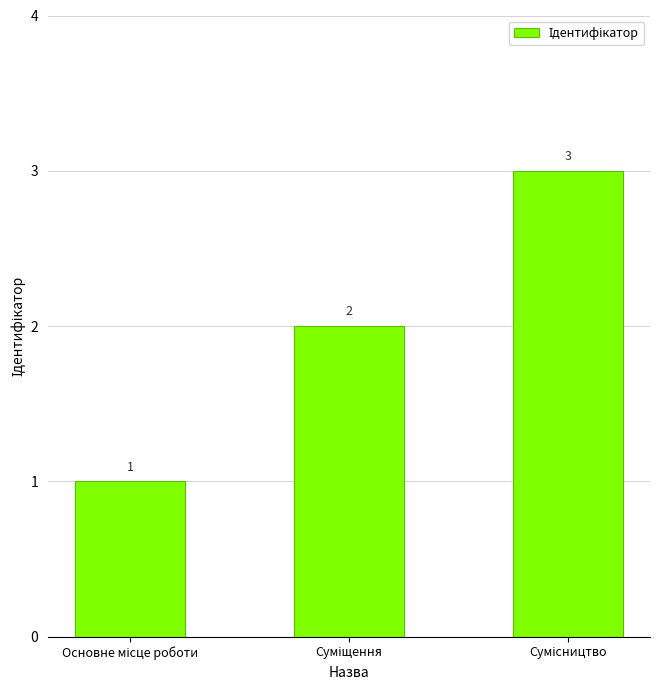

What is the value of the 3rd bar from the left?

3